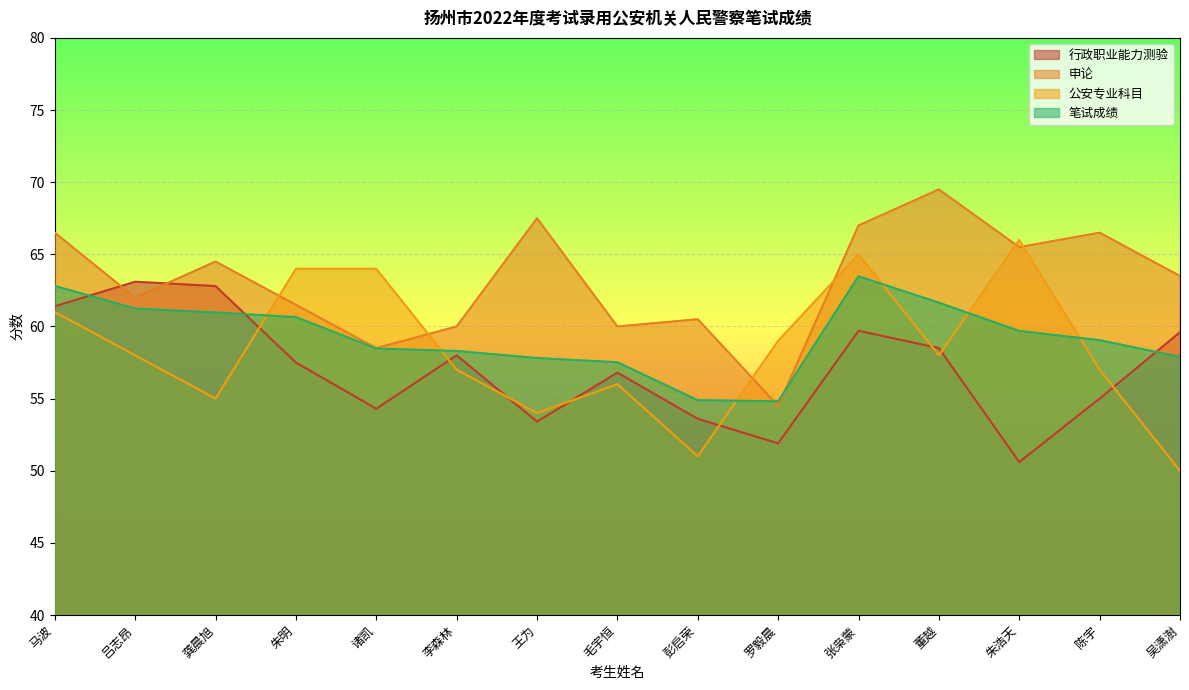

Where do 申论 and 行政职业能力测验 first cross each other?

马波 and 吕志昂